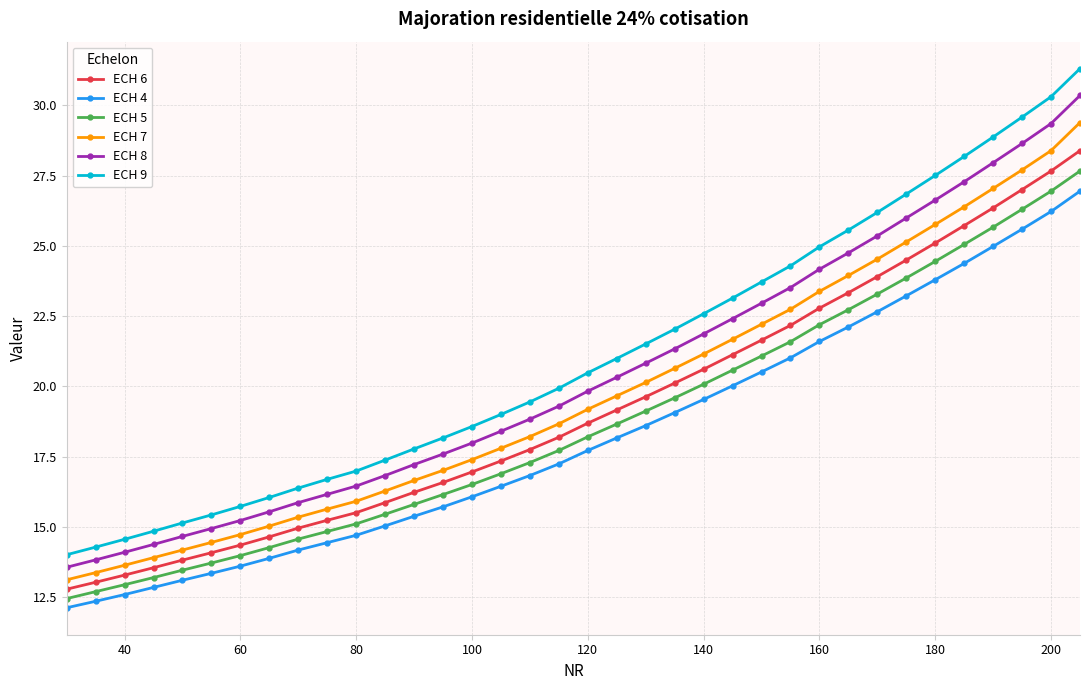

Which series has the widest spread of values?

ECH 9